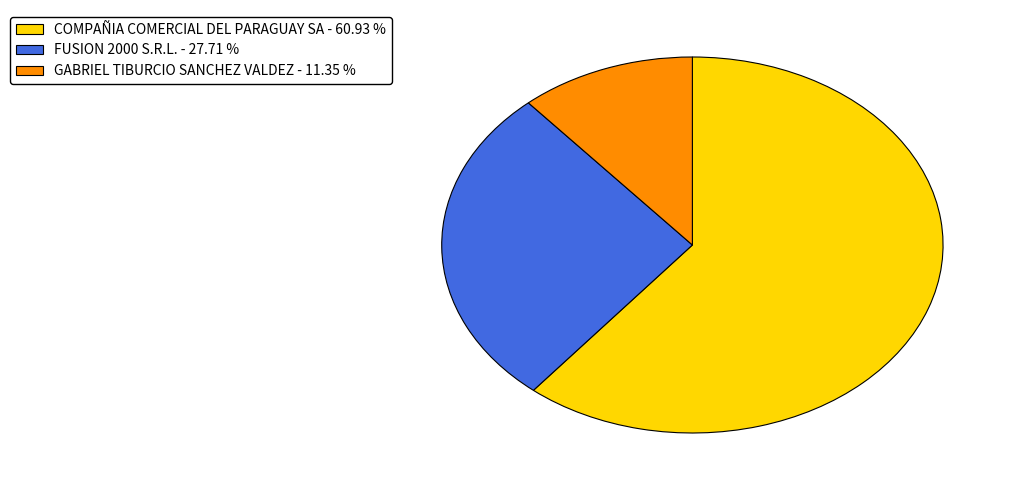

Rank the categories by value from lowest to highest.

GABRIEL TIBURCIO SANCHEZ VALDEZ, FUSION 2000 S.R.L., COMPAÑIA COMERCIAL DEL PARAGUAY SA